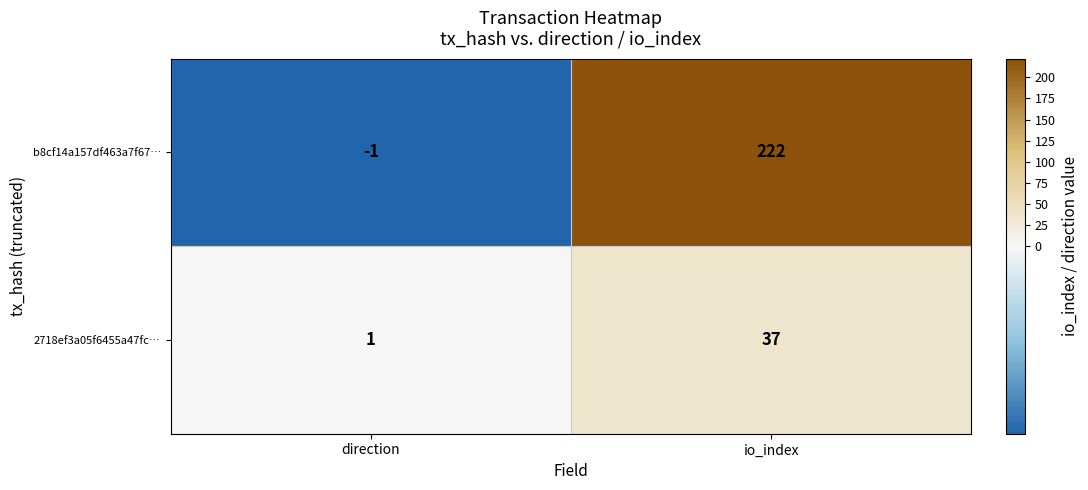

Where is 2718ef3a05f6455a47fc… nearest to the value 19?

direction